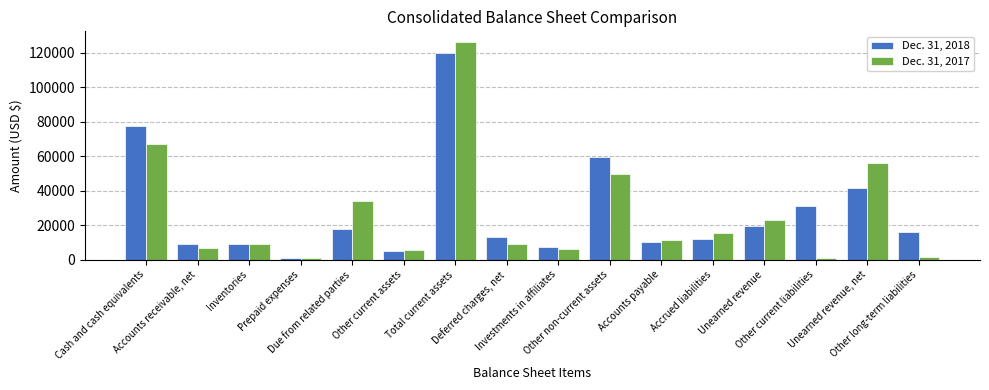

Rank the categories by Dec. 31, 2017 value from lowest to highest.

Other current liabilities, Prepaid expenses, Other long-term liabilities, Other current assets, Investments in affiliates, Accounts receivable, net, Inventories, Deferred charges, net, Accounts payable, Accrued liabilities, Unearned revenue, Due from related parties, Other non-current assets, Unearned revenue, net, Cash and cash equivalents, Total current assets